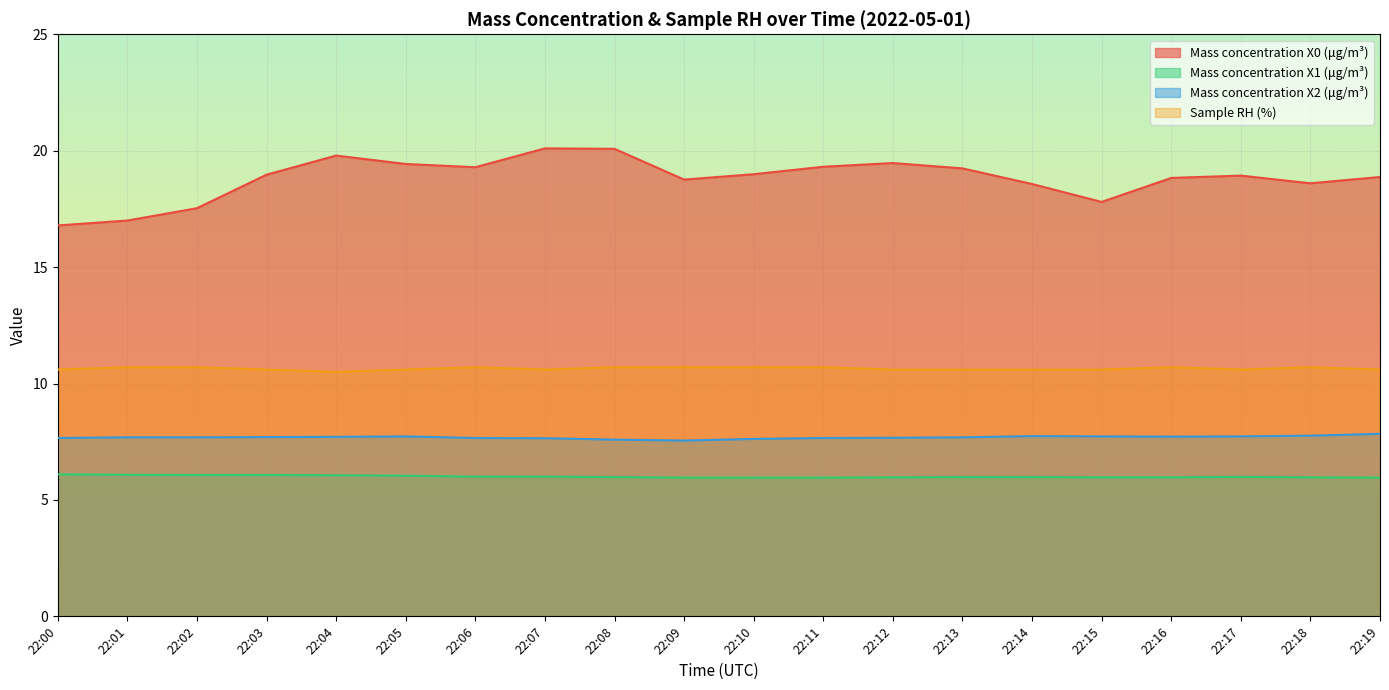

The value of Mass concentration X2 (μg/m³) at 22:09 is 7.5. True or false?

True